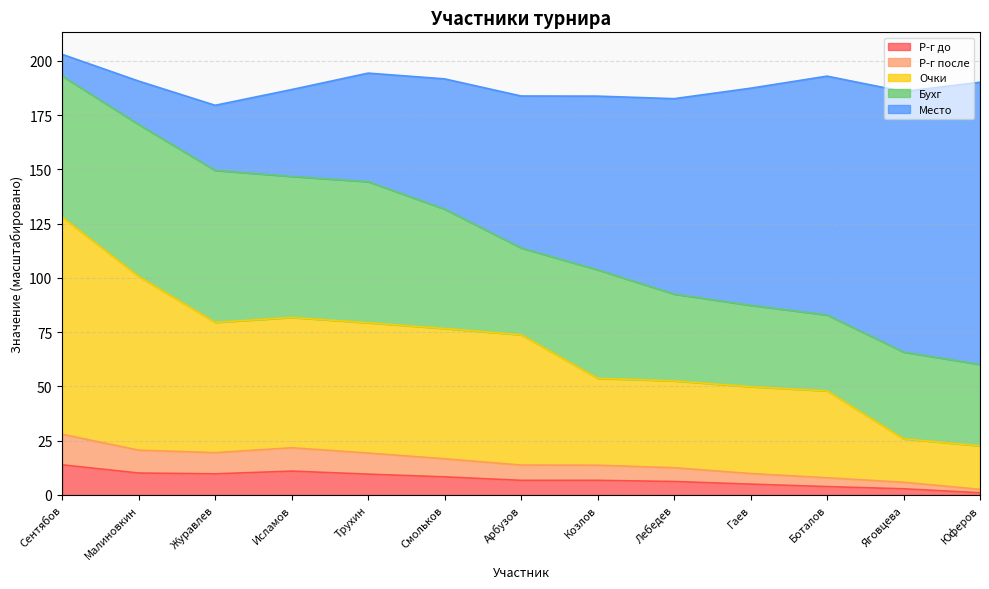

What is the highest value of the Р-г до series?

13.9